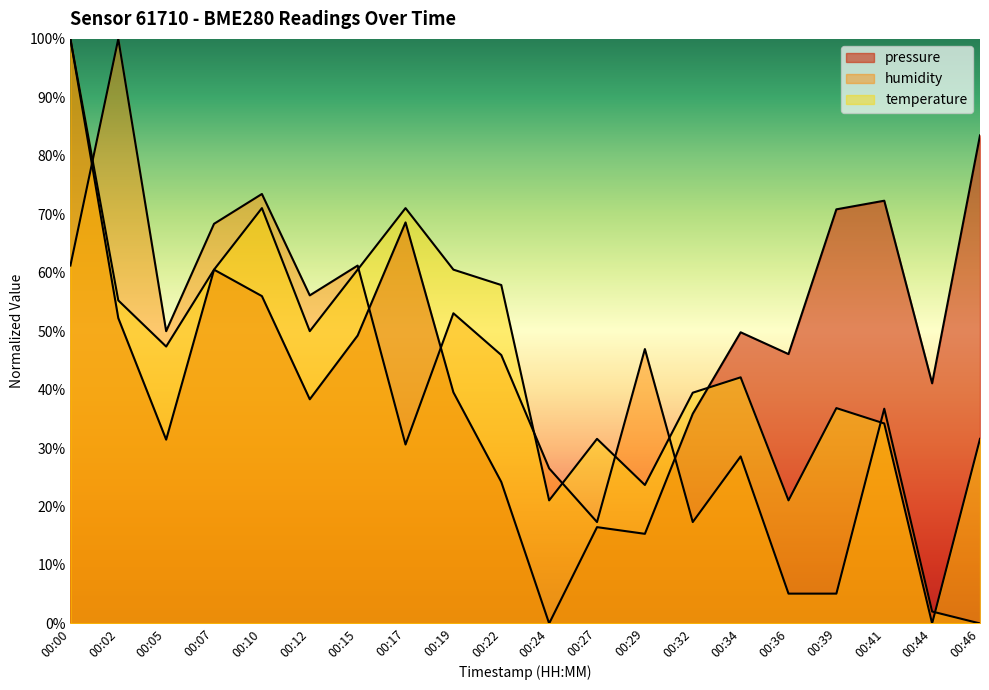

How many times do pressure and humidity cross each other?

4